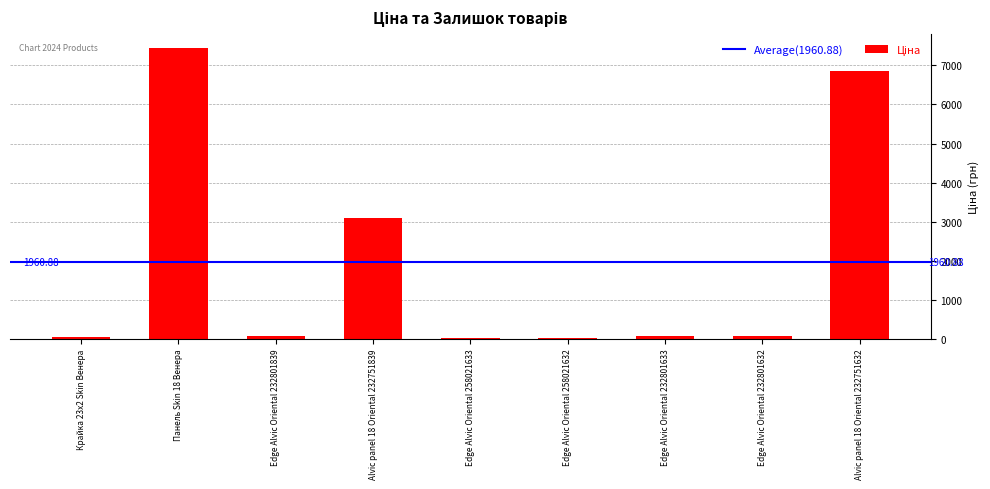

What is the sum of all values?

17639.9